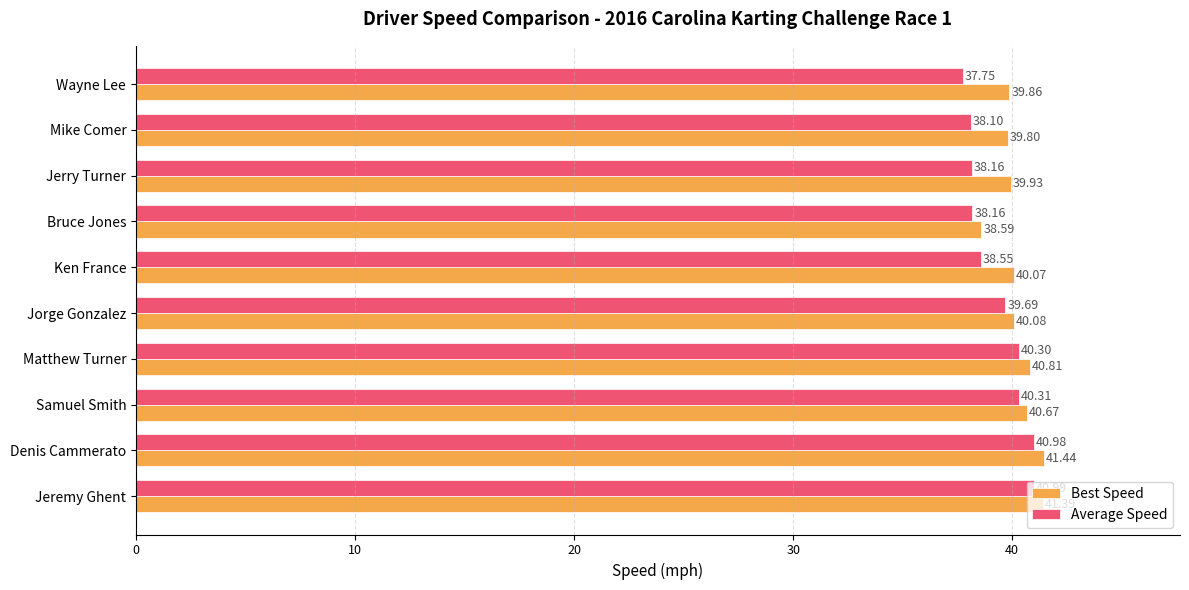

How many series are shown in this chart?

2